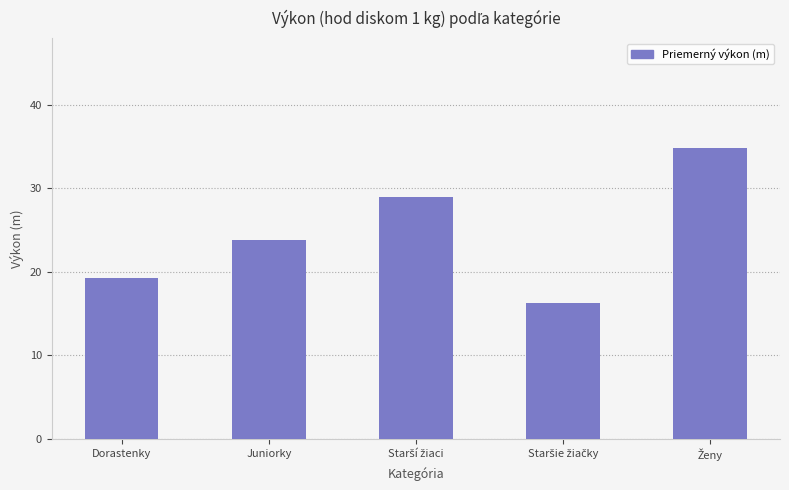

True or false: the data shows 19.2 at Dorastenky.

True